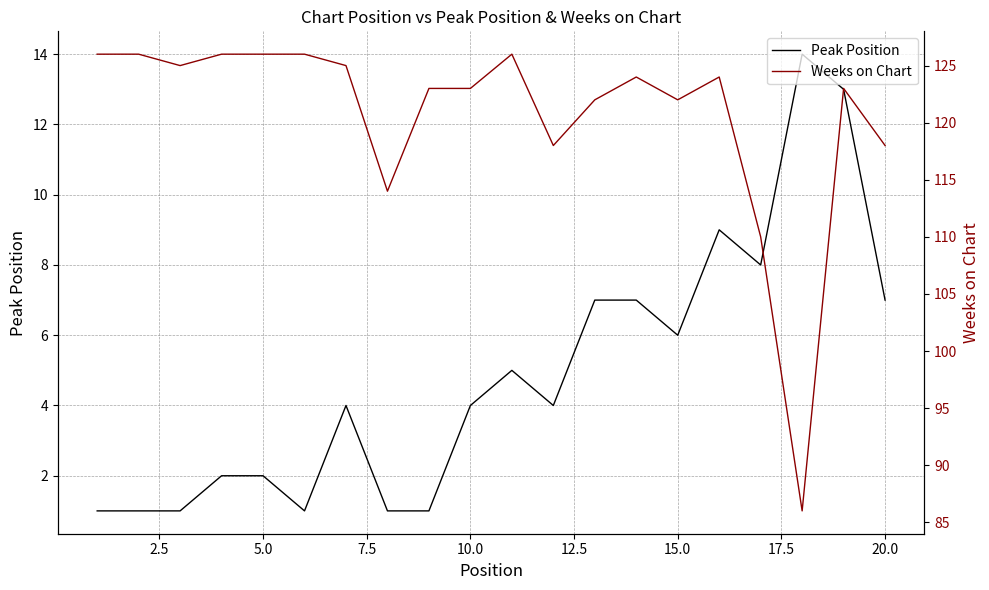

The value of Weeks on Chart at 7.5 is 59. True or false?

False